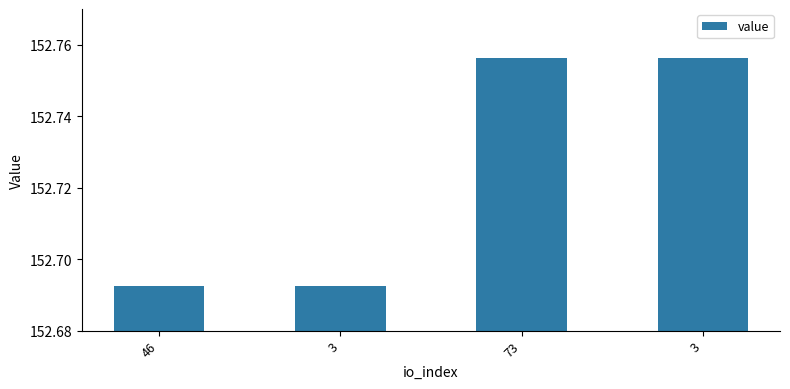

What is the maximum value shown in the chart?

152.8